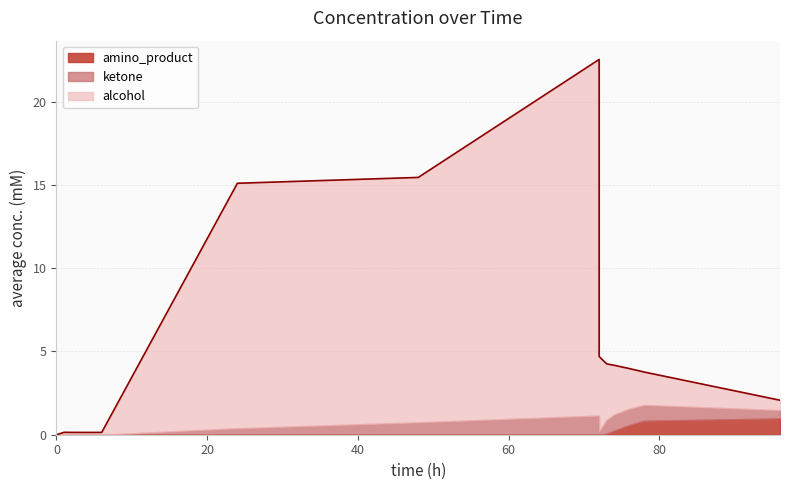

True or false: ketone has a value of 1.9 at 72.

False